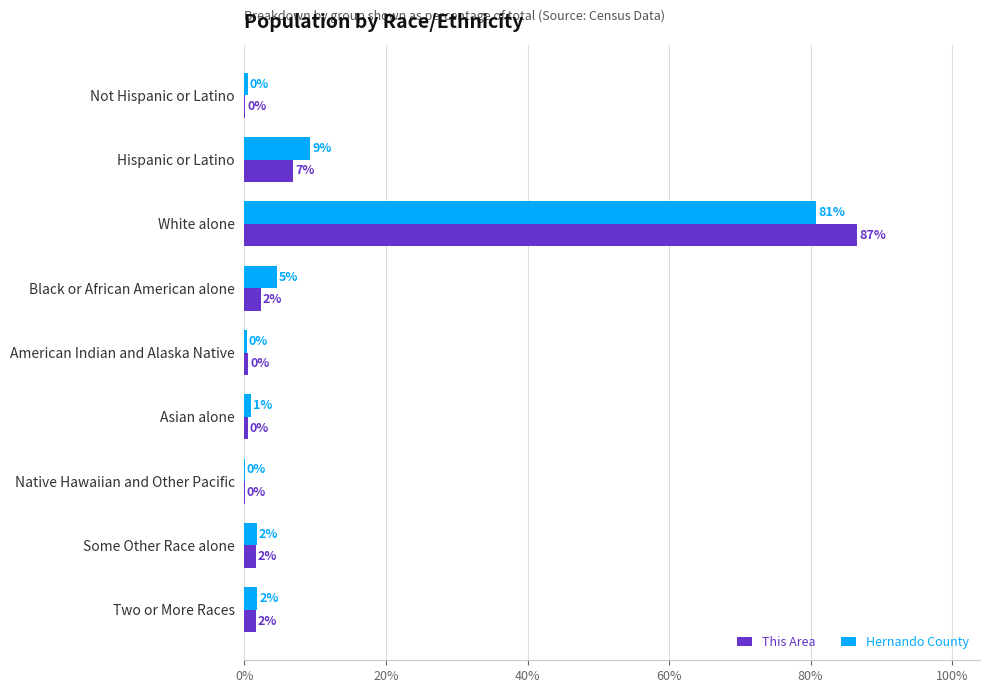

What is the sum of all Hernando County values?

100.0